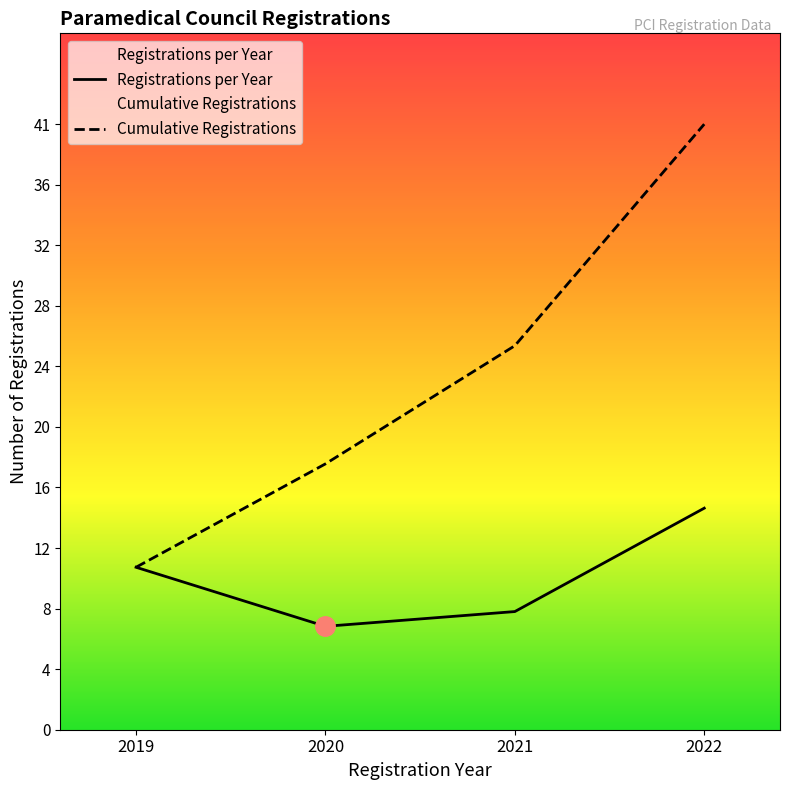

Is this an area chart (filled region under the line)?

No